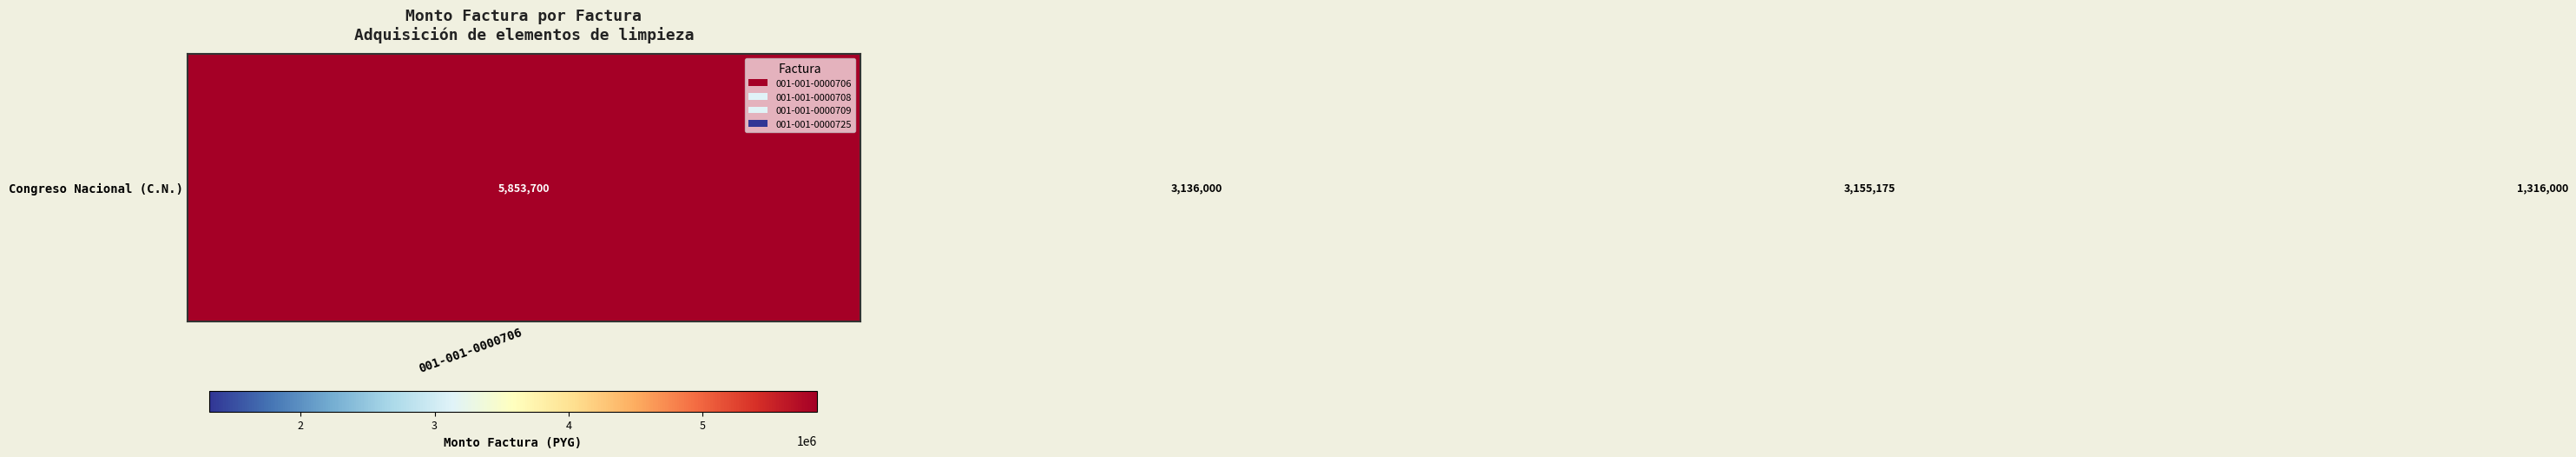

What is the difference between the maximum and second lowest values?

2717700